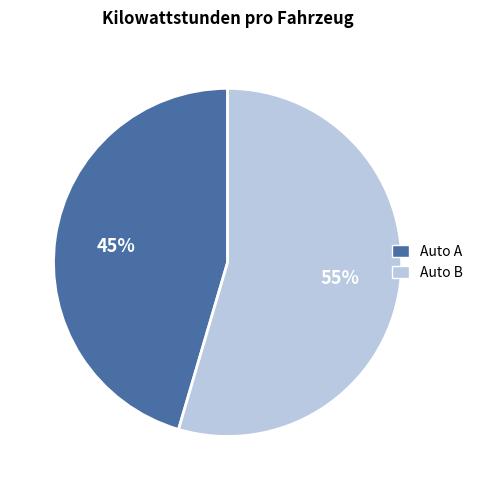

Which slice is the largest?

Auto B